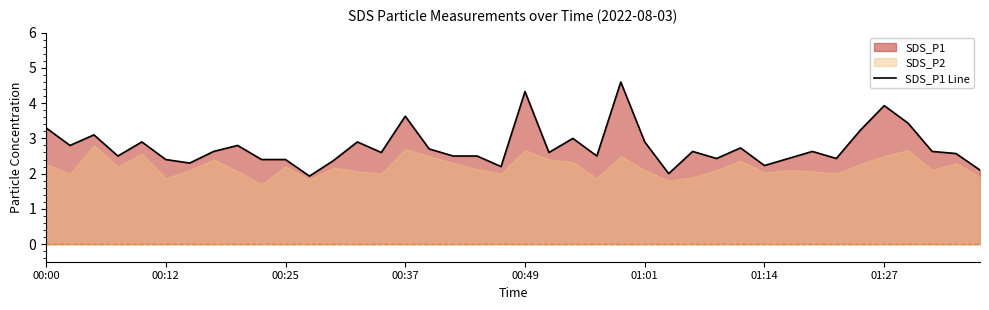

What is the change in value from 00:37 to 8?

+0.3